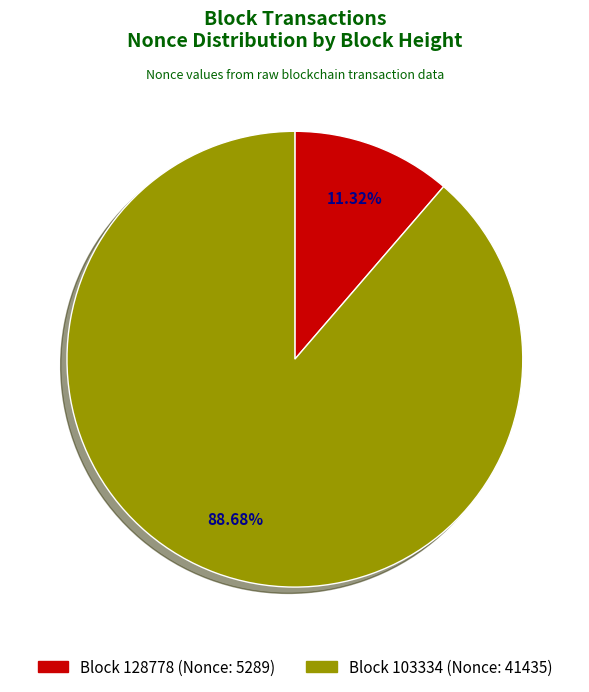

Which has a higher value, Block 103334 (Nonce: 41435) or Block 128778 (Nonce: 5289)?

Block 103334 (Nonce: 41435)